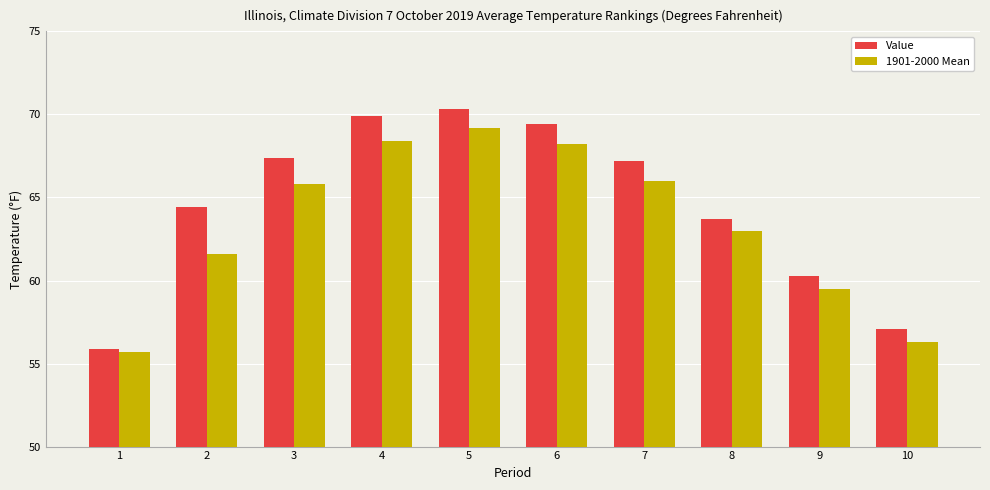

Does the chart contain stacked bars?

No